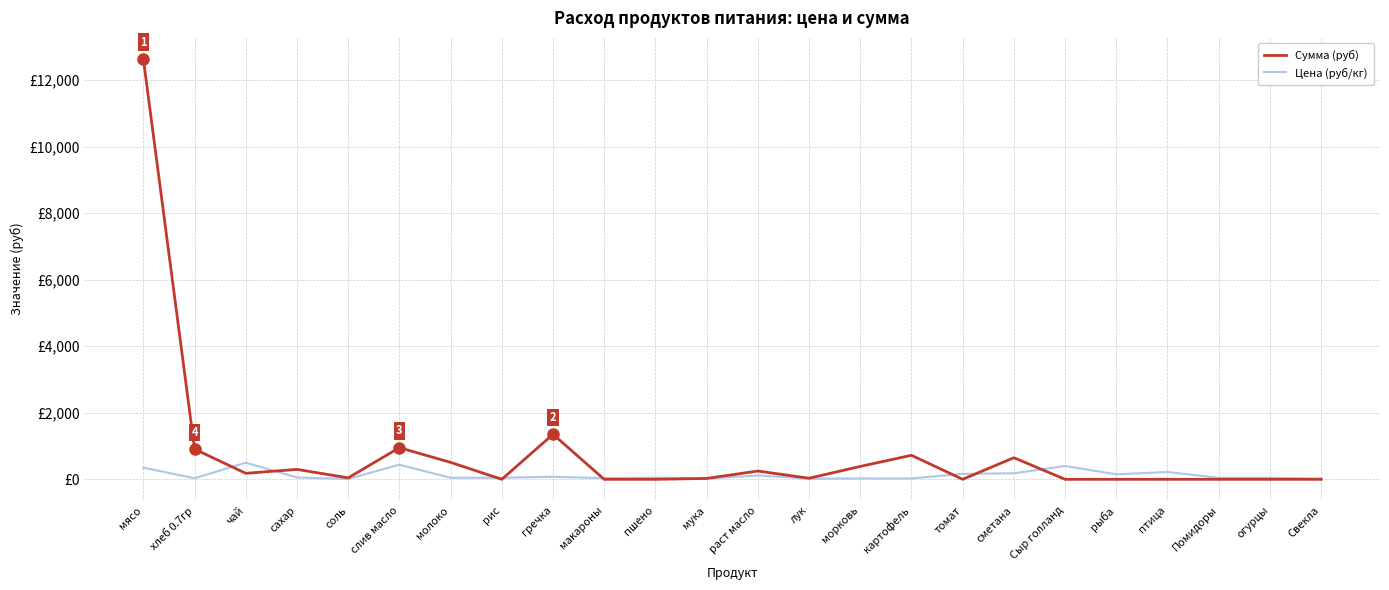

How many interior local valleys does the Сумма (руб) series have?

5